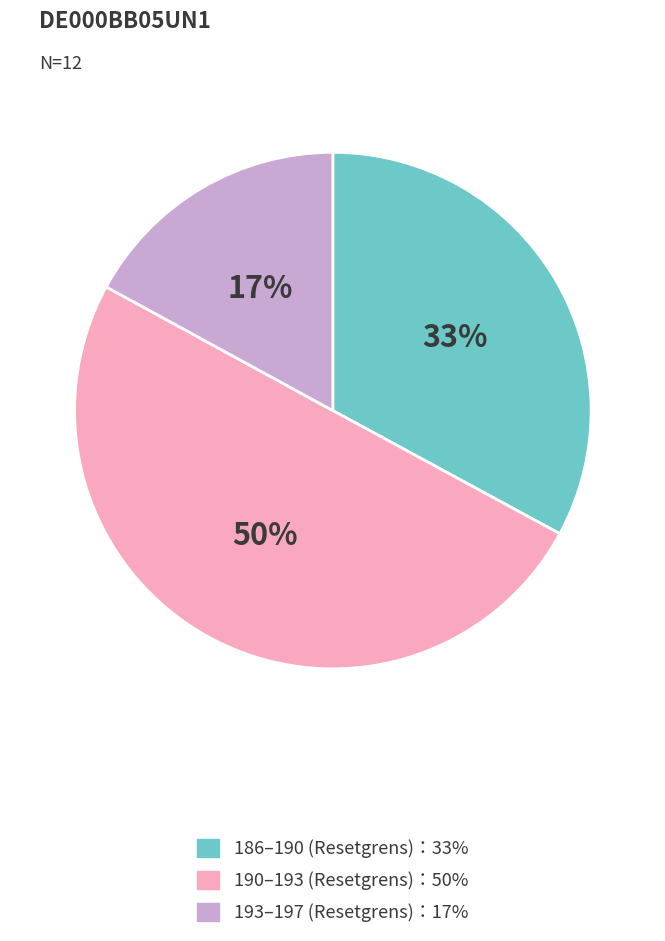

To the nearest percent, what is the difference between the largest and smallest slice percentages?

33%